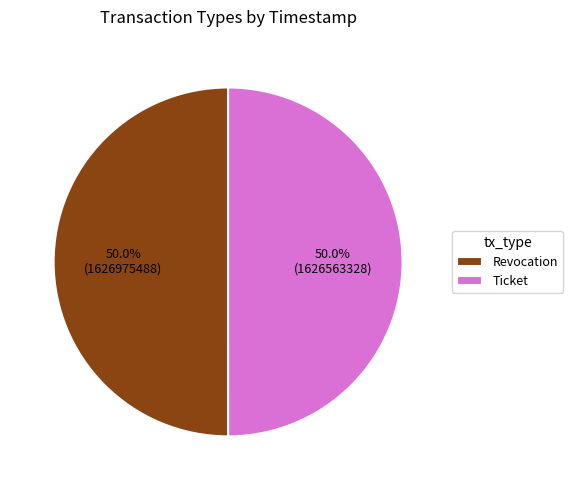

What portion of the pie excludes Revocation?

50.0%